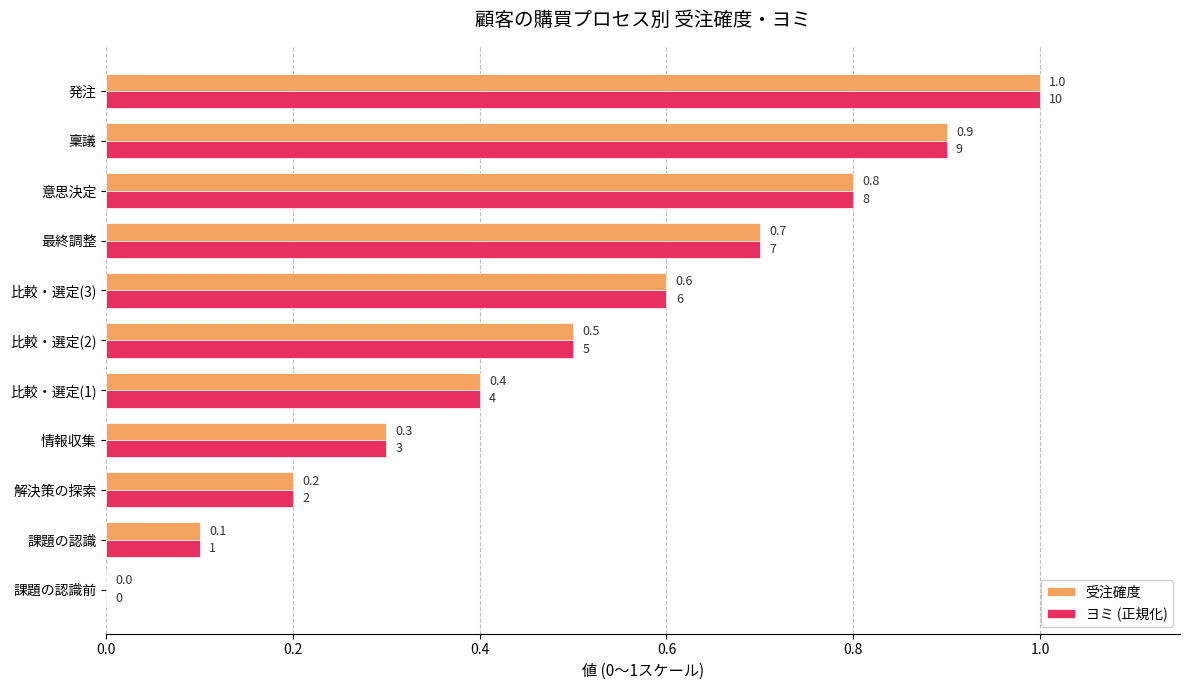

Which label corresponds to the largest value in the chart?

発注